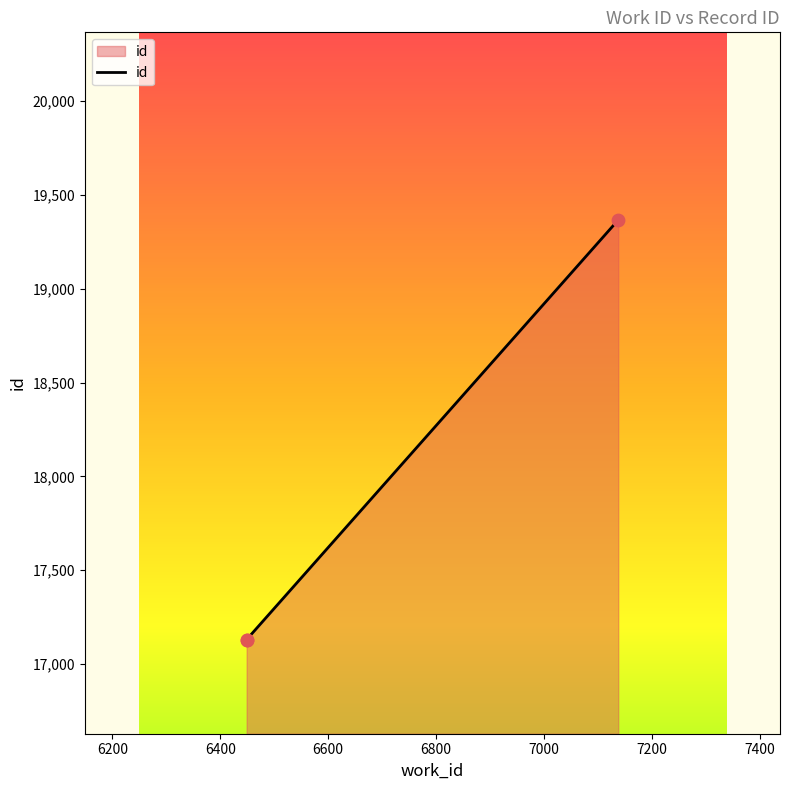

What is the change in value from 6449 to 7138?

+2238